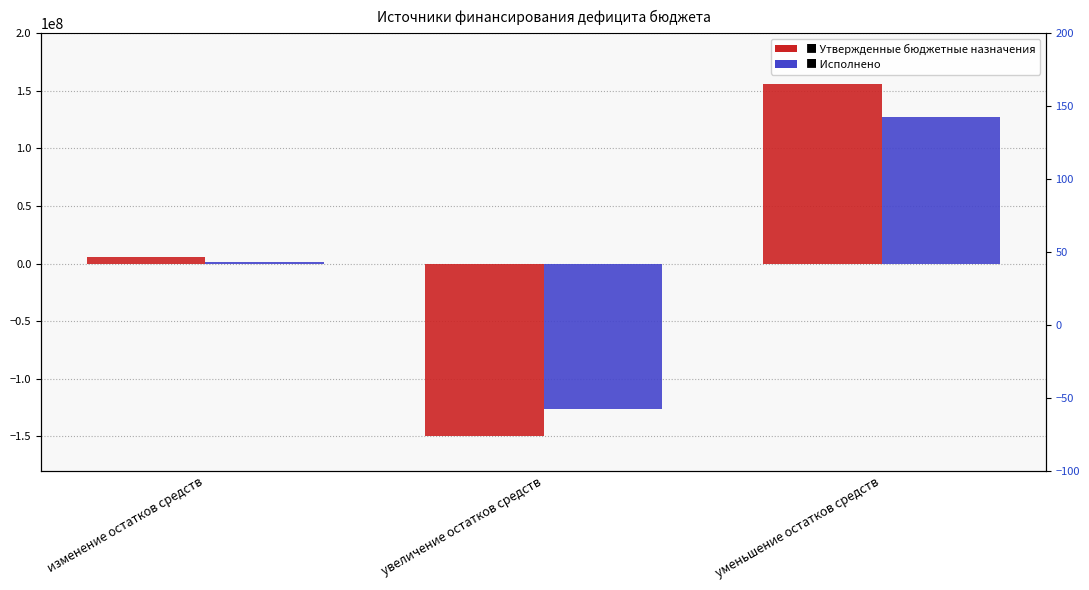

Which category has the lowest value in the Исполнено series?

увеличение остатков средств